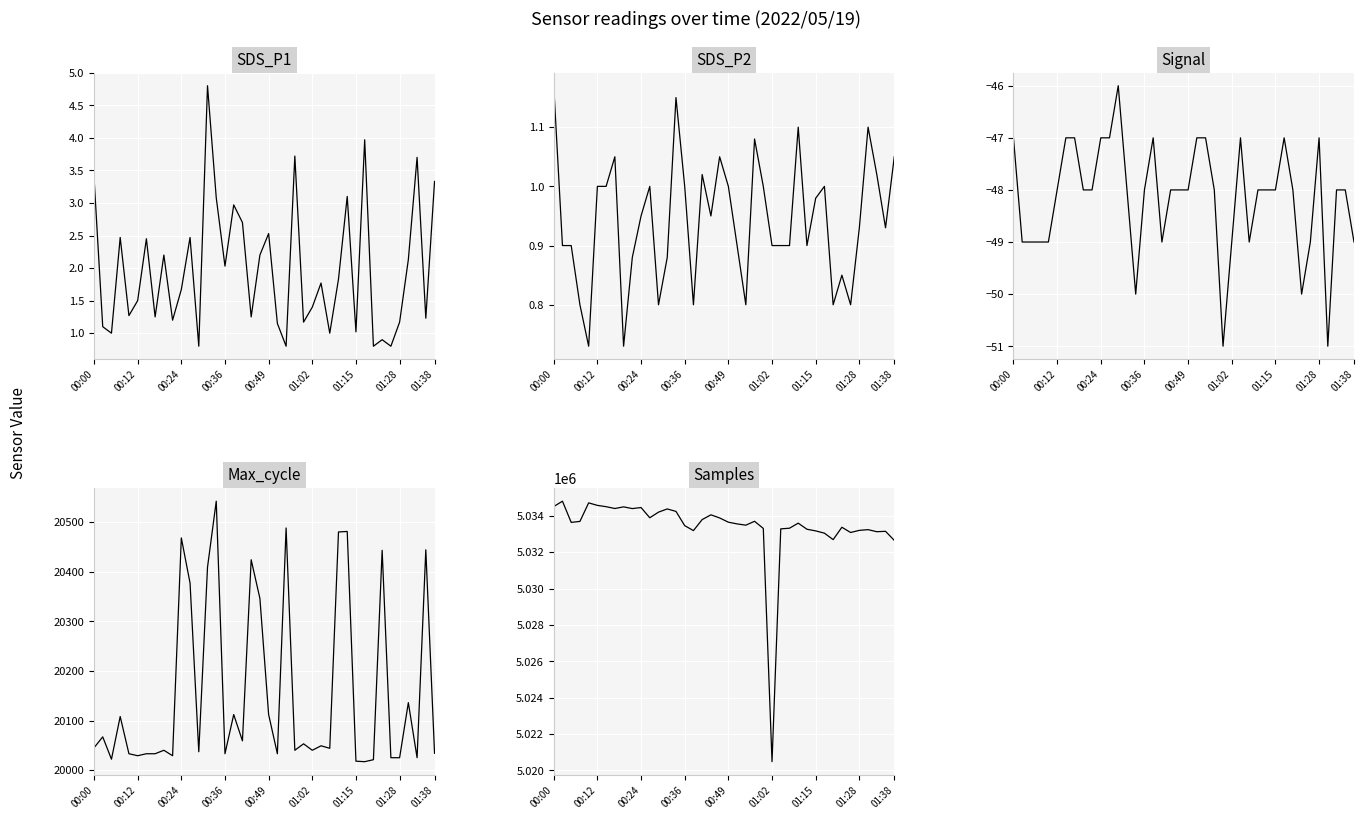

True or false: Signal has more than 1 interior local peaks.

True